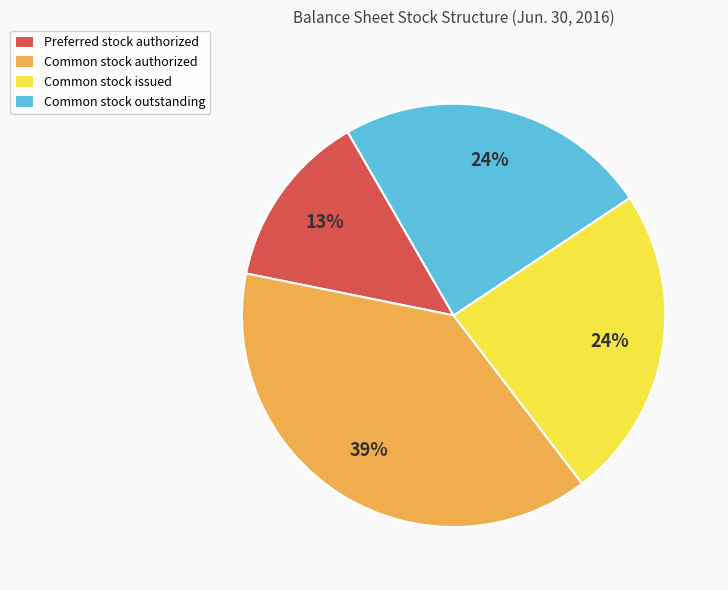

The Common stock outstanding slice represents 10% of the pie. True or false?

False